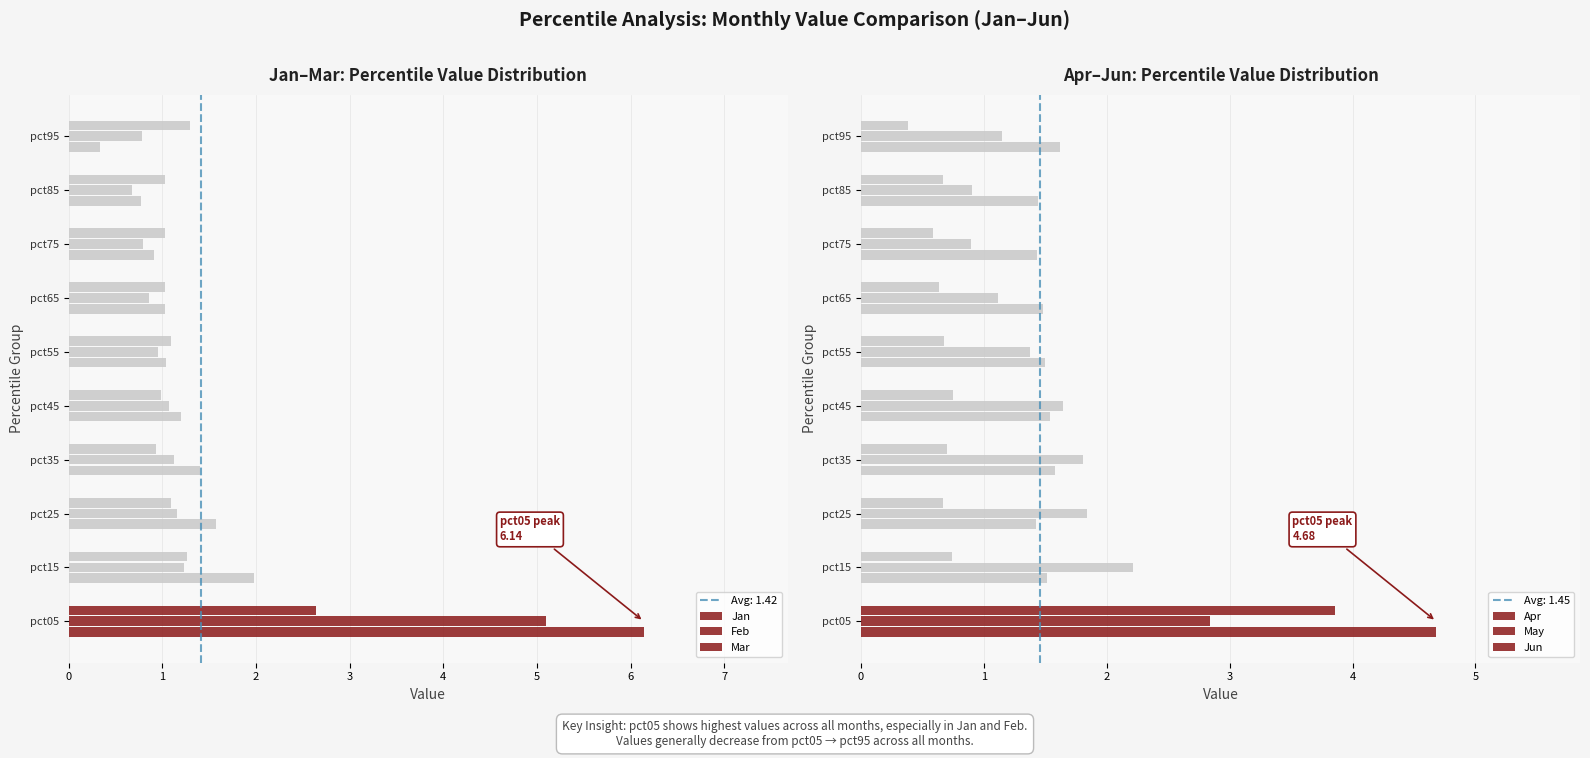

Is it true that Jan equals 0.6 at pct95?

False